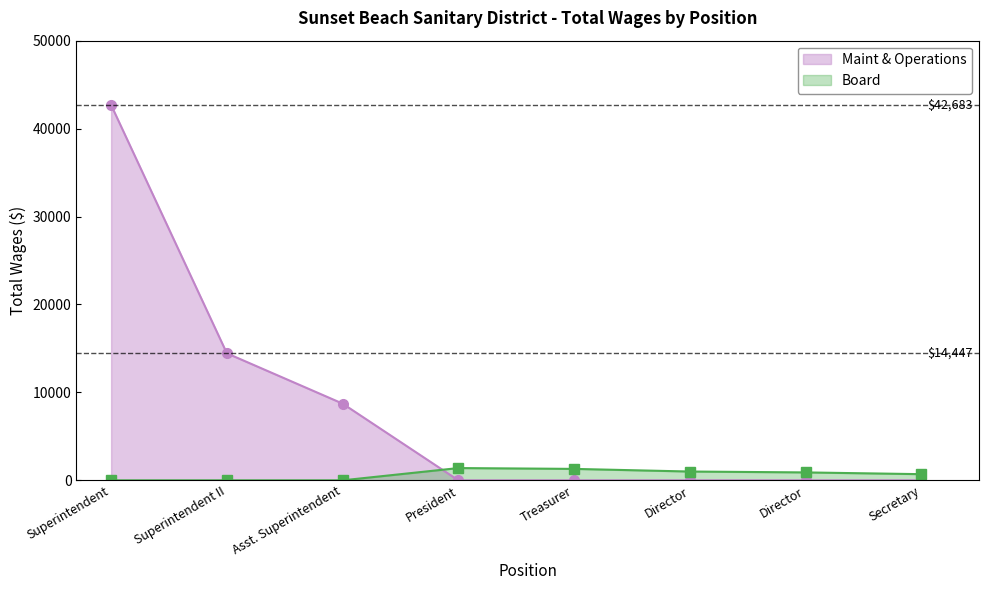

What is the label of the 8th point from the right?

Superintendent